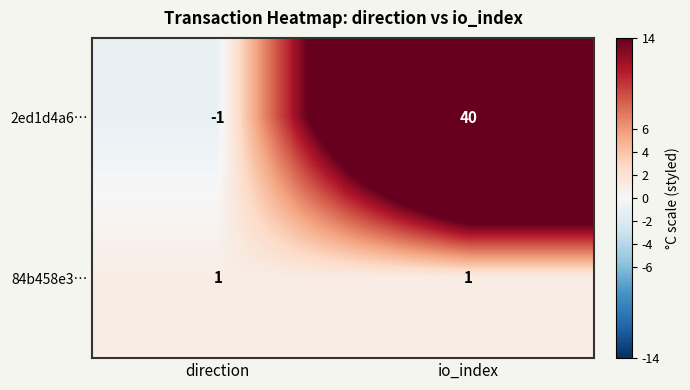

List the series in order of their overall mean, highest first.

2ed1d4a6…, 84b458e3…